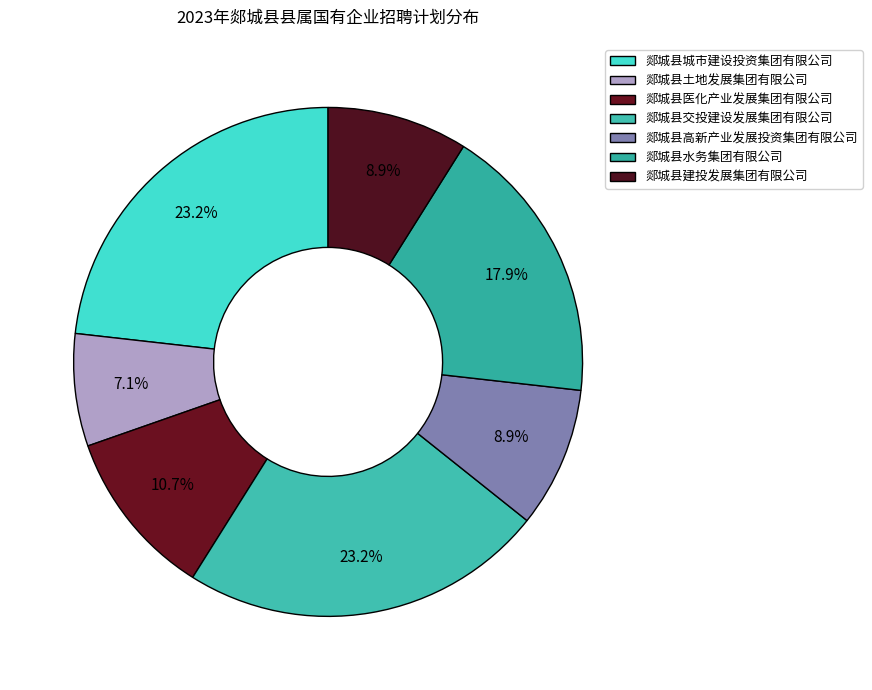

How many slices are in this pie chart?

7